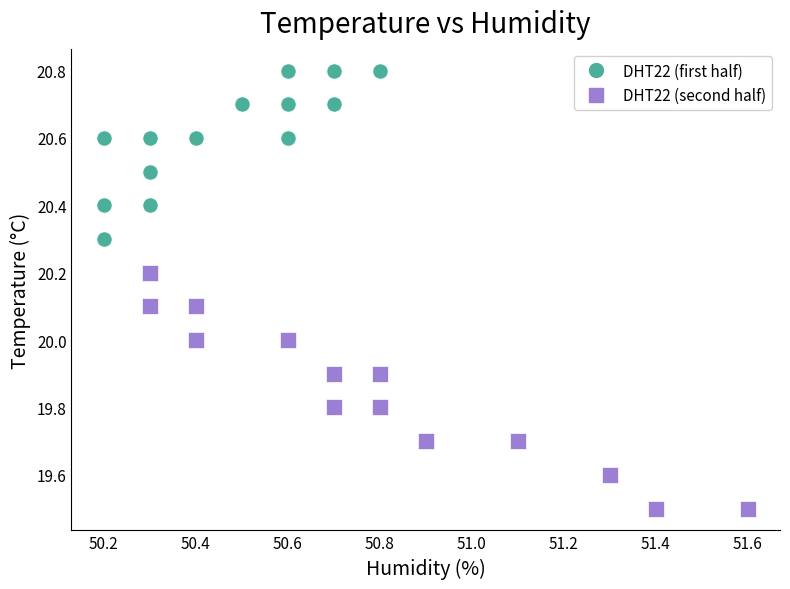

Which series reaches the maximum Y coordinate?

DHT22 (first half)